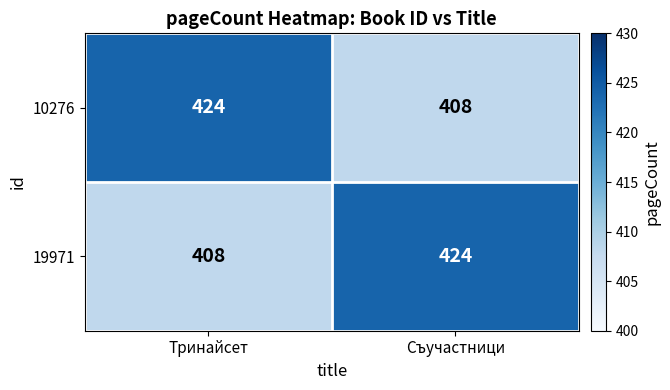

What is the total value across all series at Съучастници?

832